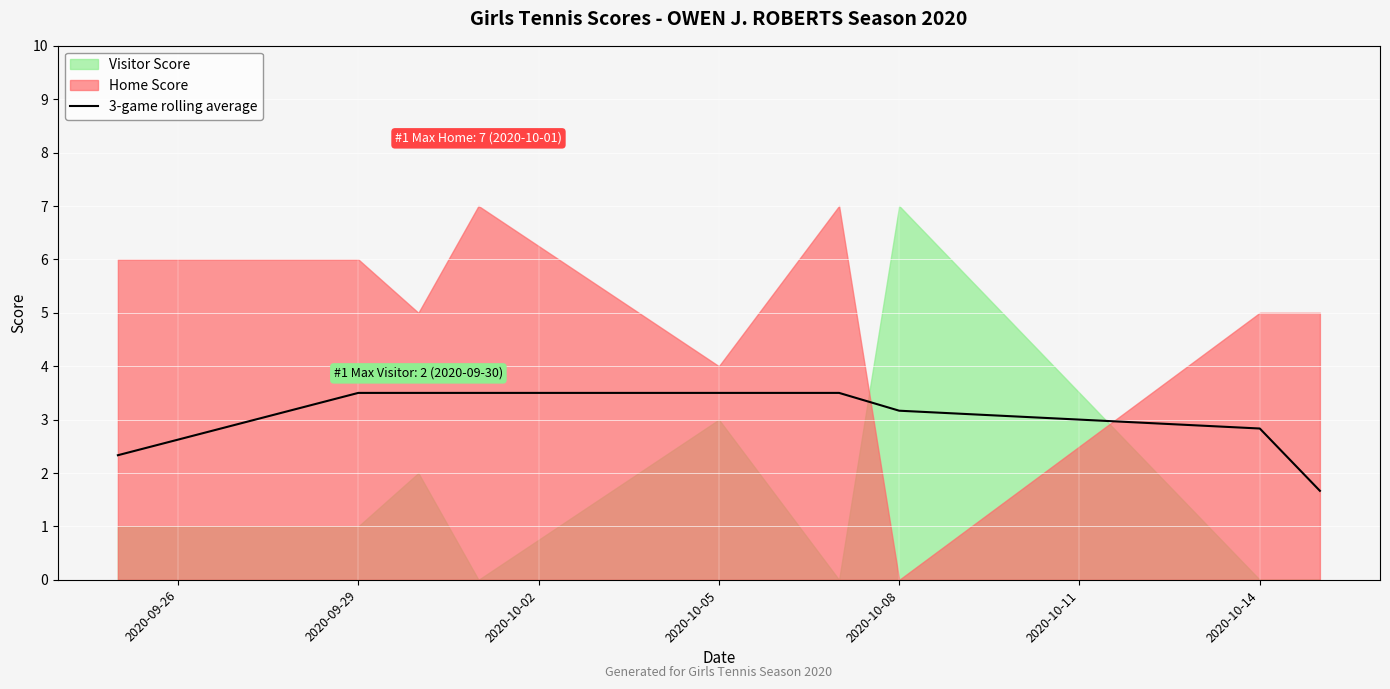

Reading right to left, what are all the values shown in this chart?

1.7	2.8	3.2	3.5	3.5	3.5	3.5	3.5	2.3